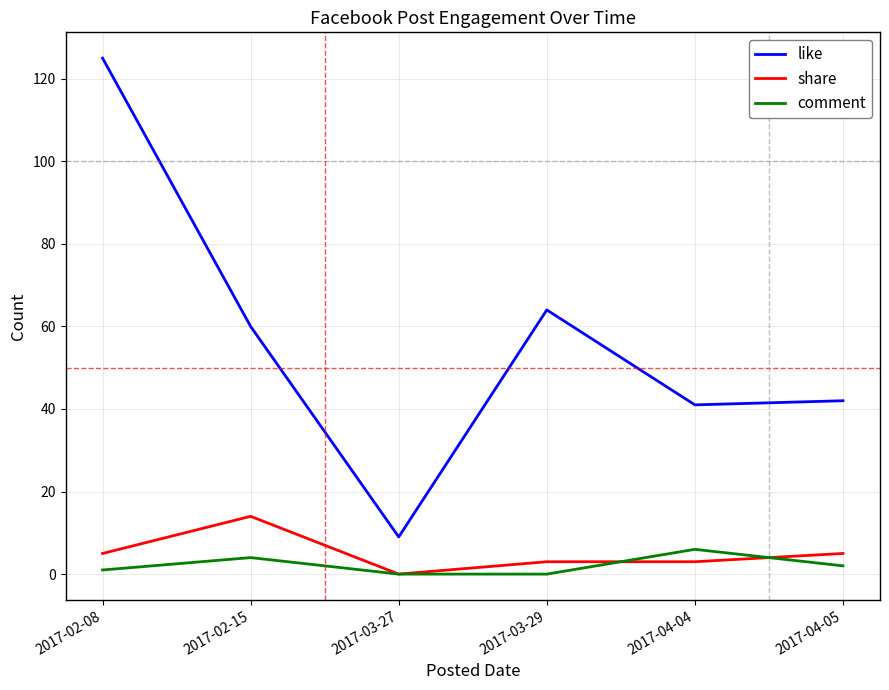

What is the sum of the like values at 2017-03-27 and 2017-02-15?

69